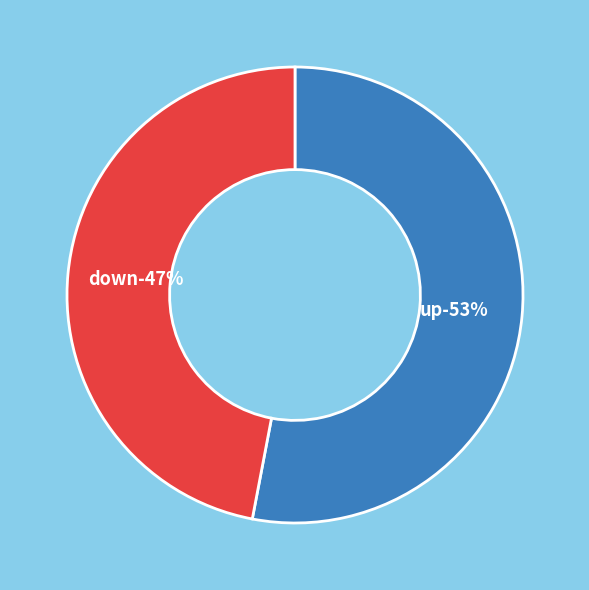

How many segments does this pie chart have?

2